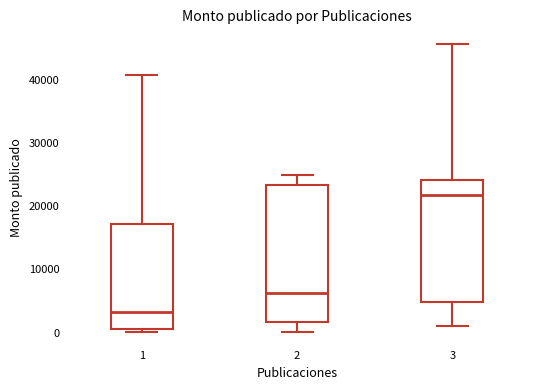

Where does the upper whisker of the box at x = 1 end on the y-axis? The values are not printed on the chart, so give them approximately, as read against the axis.

41000